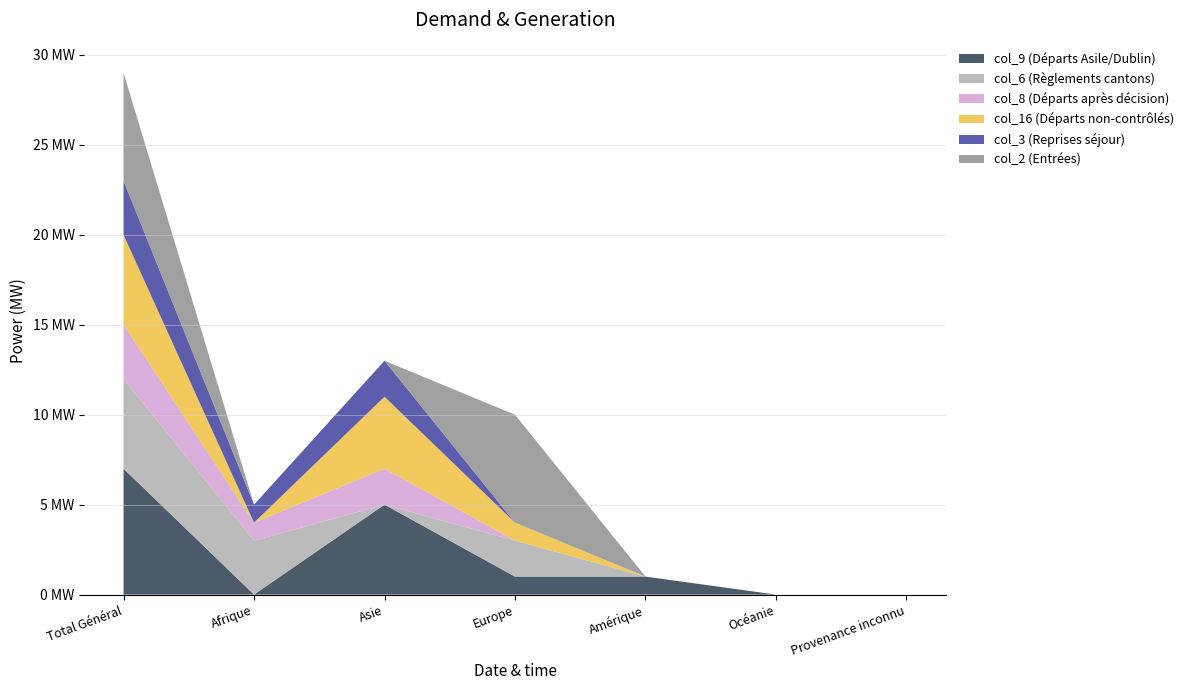

Reading left to right, transcribe all the data shown in this chart.

col_9 (Départs Asile/Dublin): 7	0	5	1	1	0	0
col_6 (Règlements cantons): 5	3	0	2	0	0	0
col_8 (Départs après décision): 3	1	2	0	0	0	0
col_16 (Départs non-contrôlés): 5	0	4	1	0	0	0
col_3 (Reprises séjour): 3	1	2	0	0	0	0
col_2 (Entrées): 6	0	0	6	0	0	0